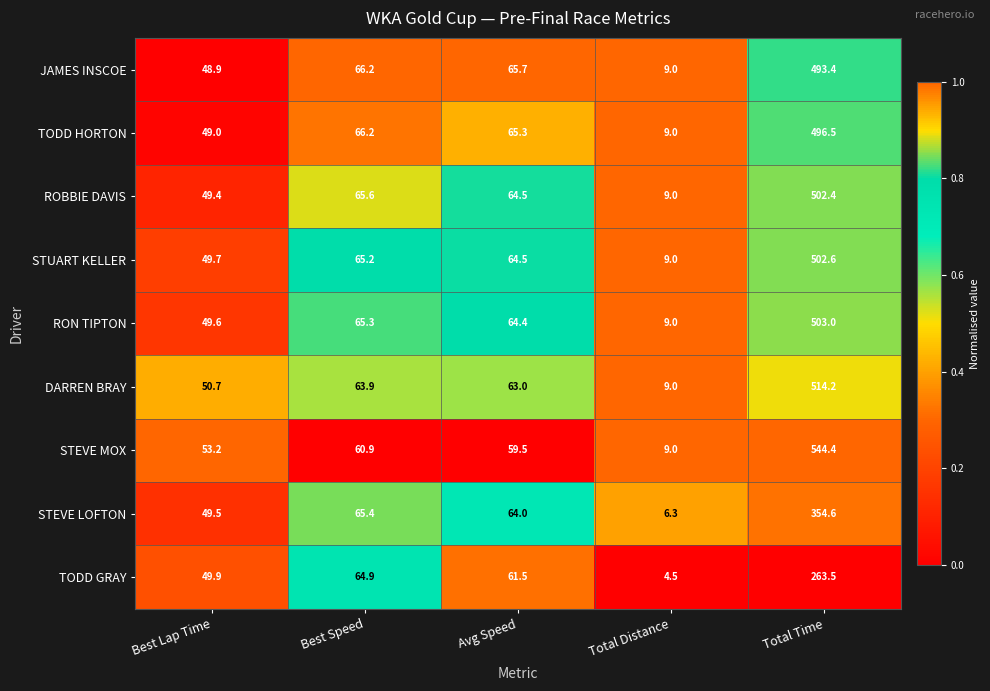

What is the total value across all series at Best Lap Time?

449.9